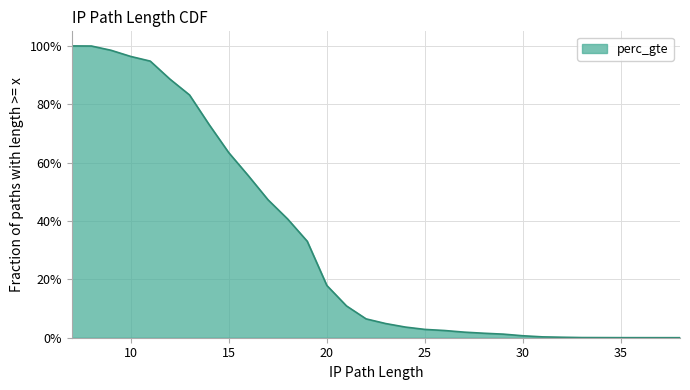

What is the sum of all values?

10.3